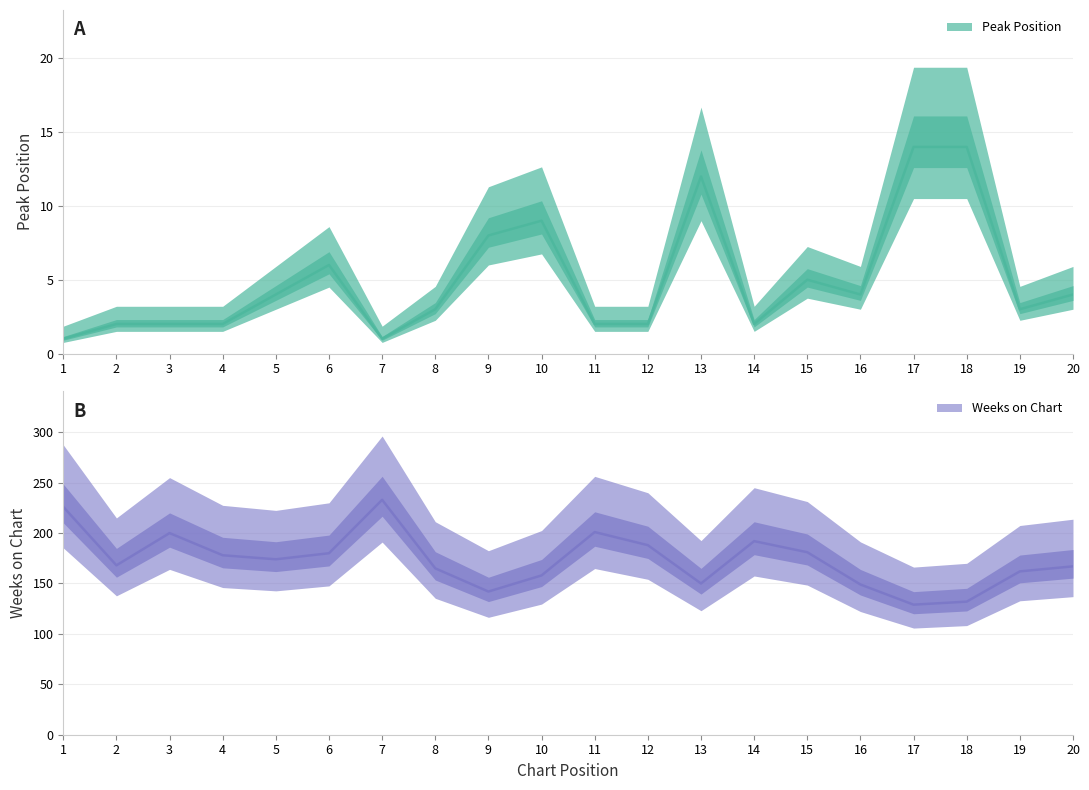

Is the value of Weeks on Chart at 1 greater than the value of Peak Position at 13?

Yes